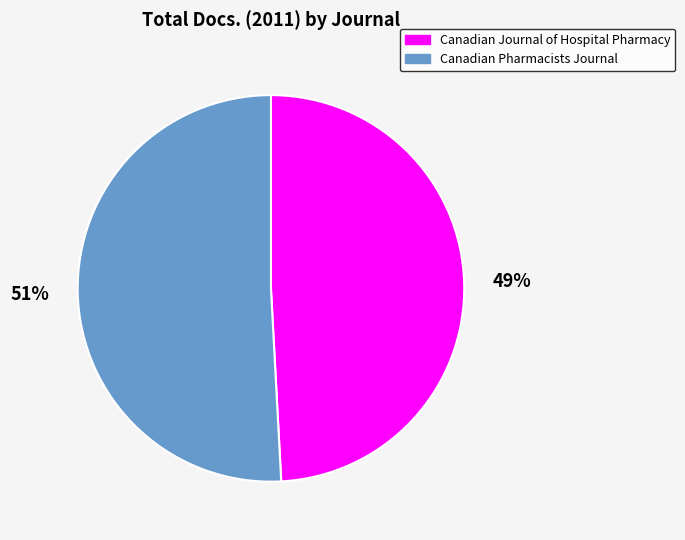

Does any single category account for the majority?

Yes